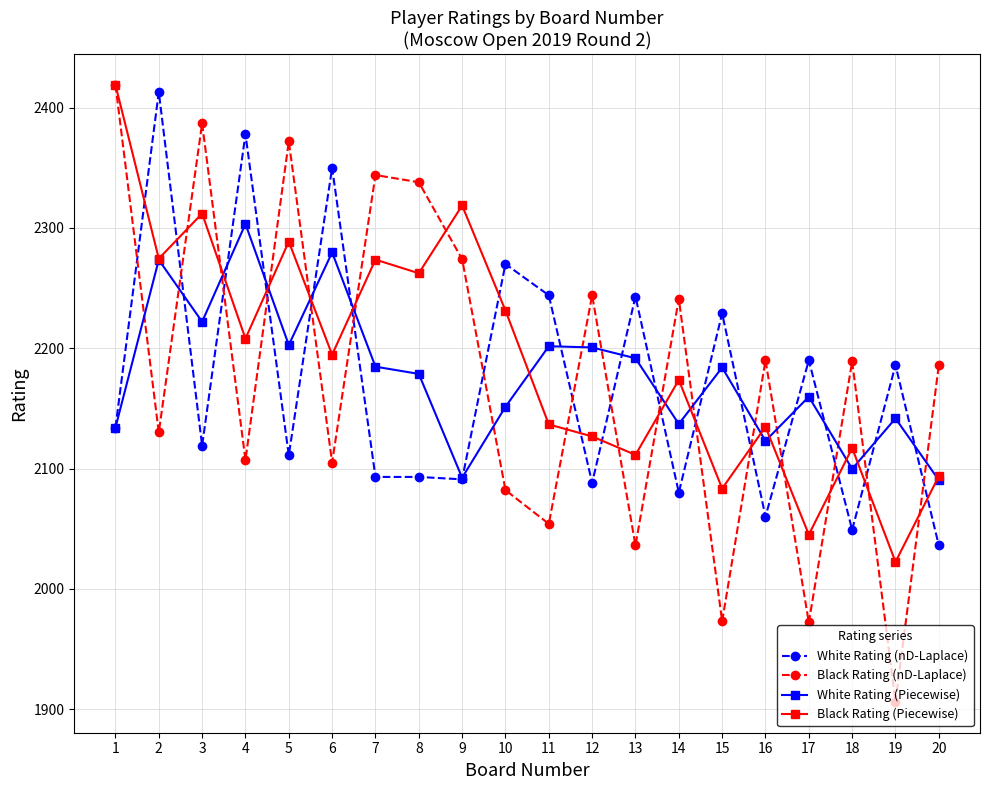

Between 1 and 15, which series saw the biggest shift?

Black Rating (nD-Laplace)